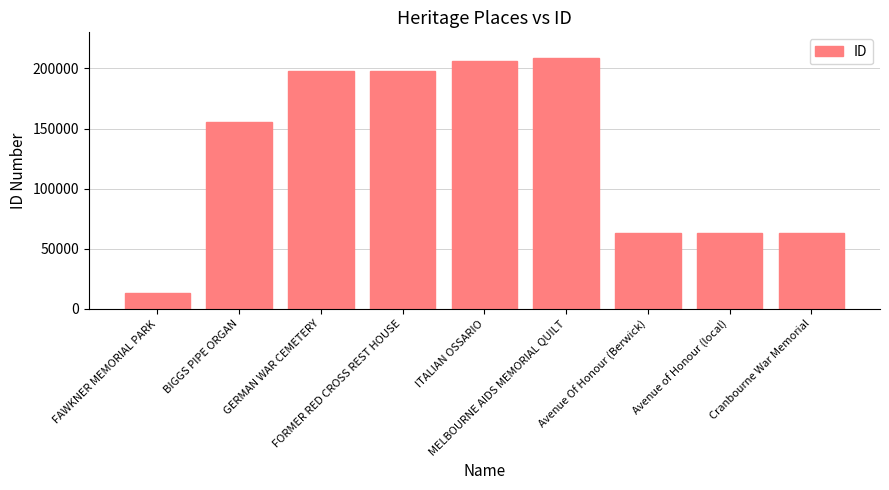

What is the difference between the second highest and second lowest values?

143418